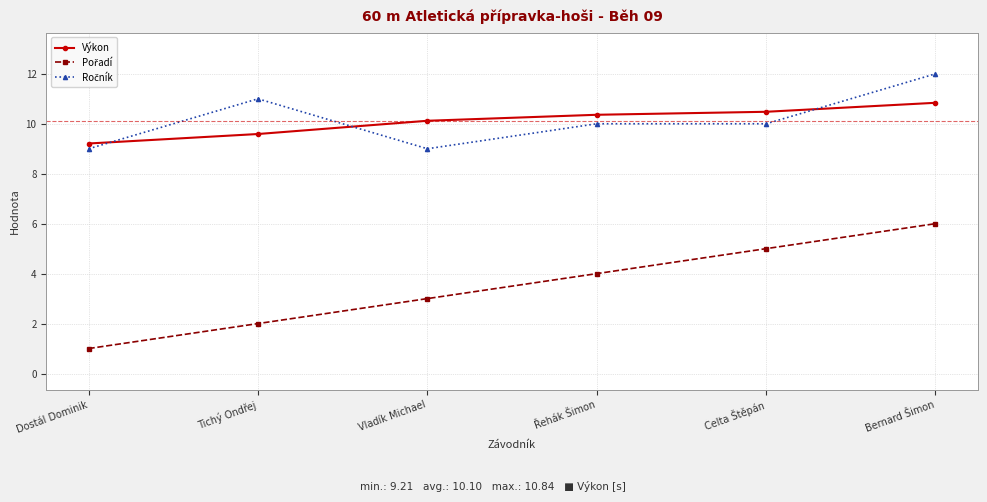

True or false: Výkon has more than 1 interior local peaks.

False